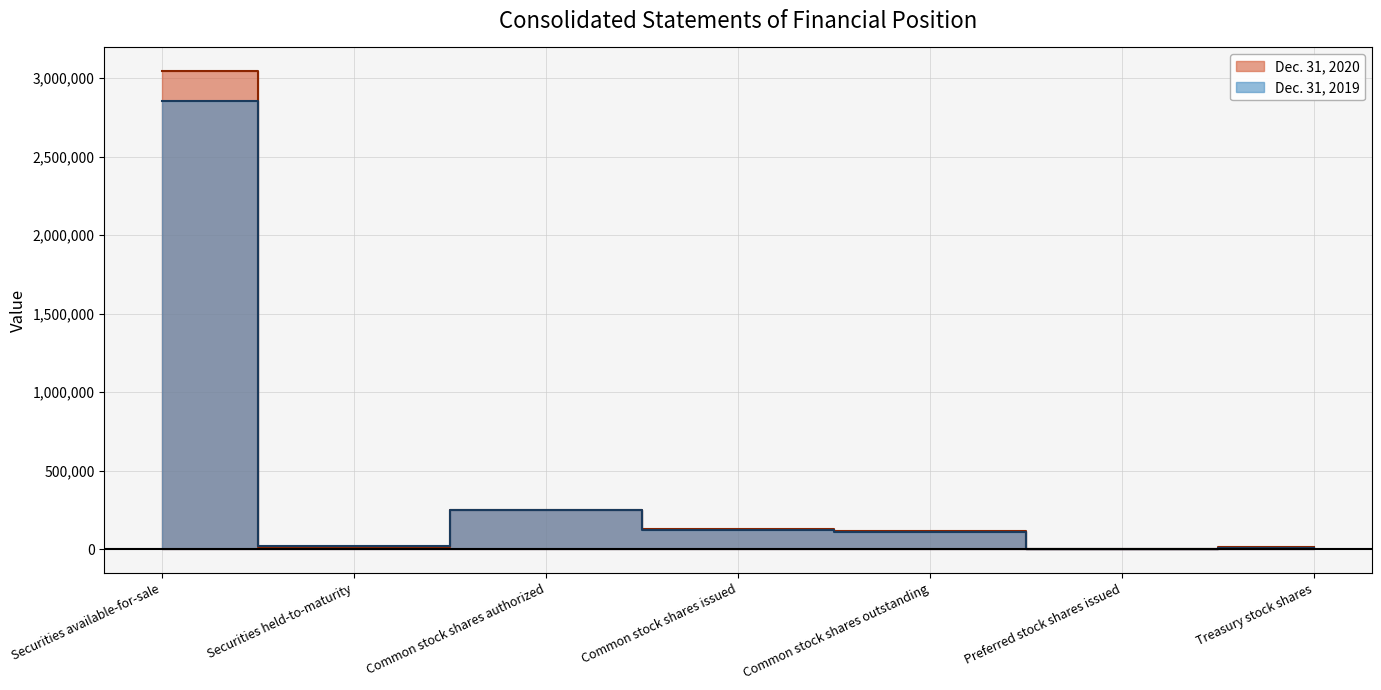

Does the chart display data point markers on the line(s)?

No